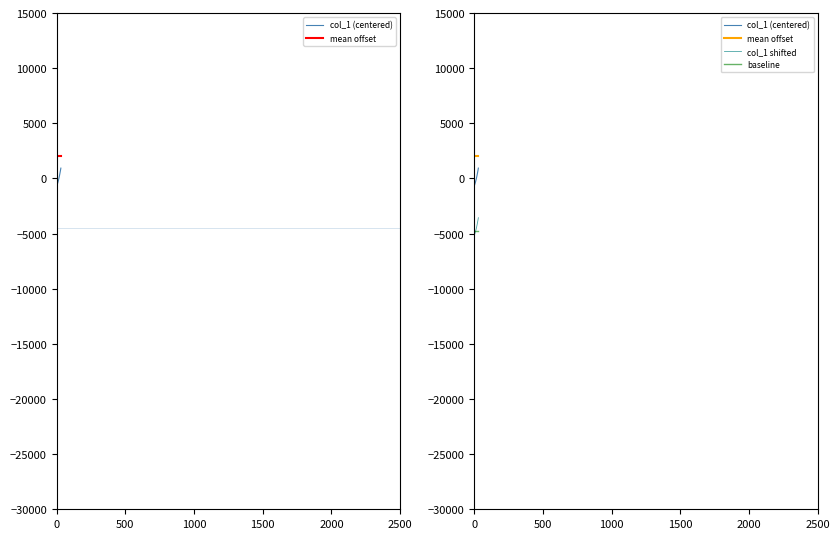

What position from the left is 10?

11